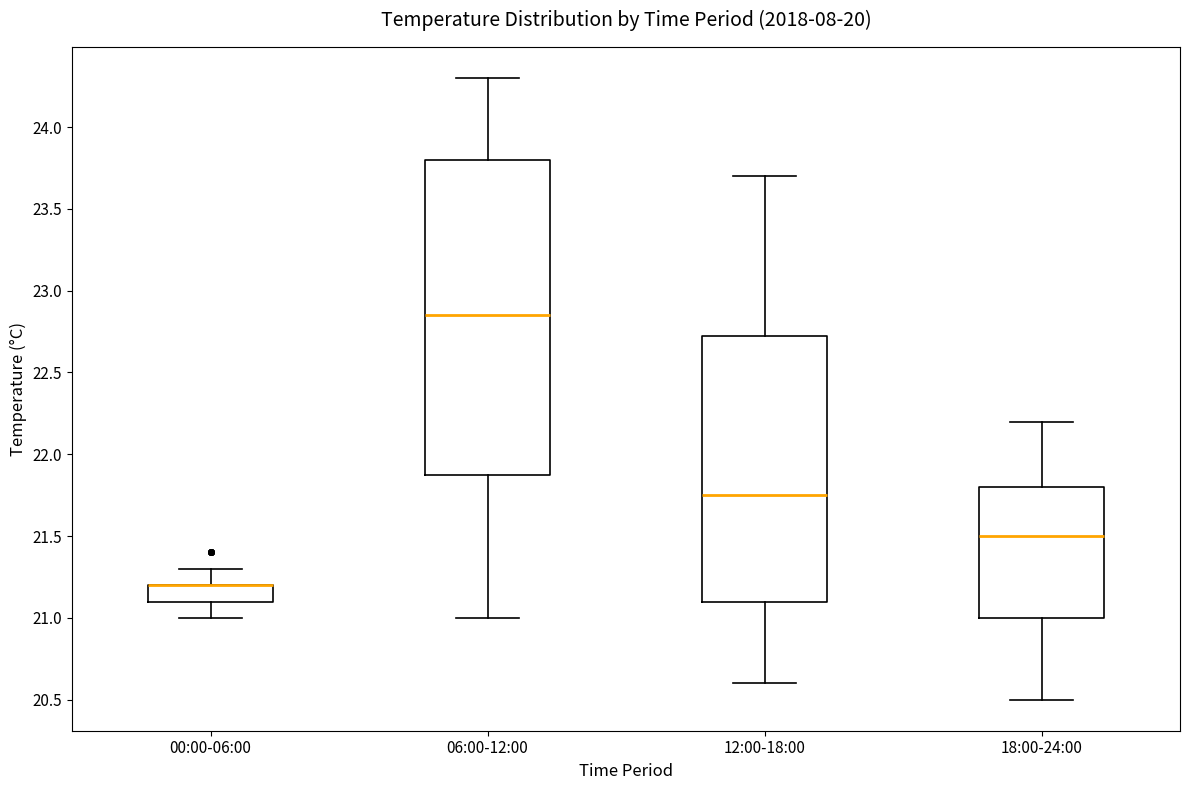

Comparing the boxes themselves (not the whiskers), which one is the tallest?

06:00-12:00